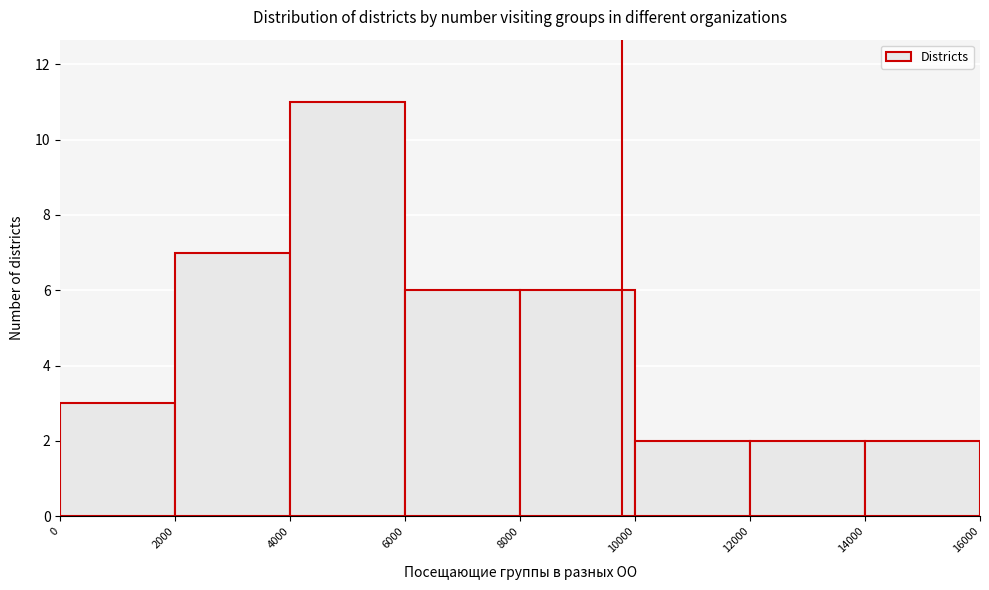

What is the height of the bar covering 4000 to 6000 on the x-axis? The values are not printed on the chart, so give them approximately, as read against the axis.

11